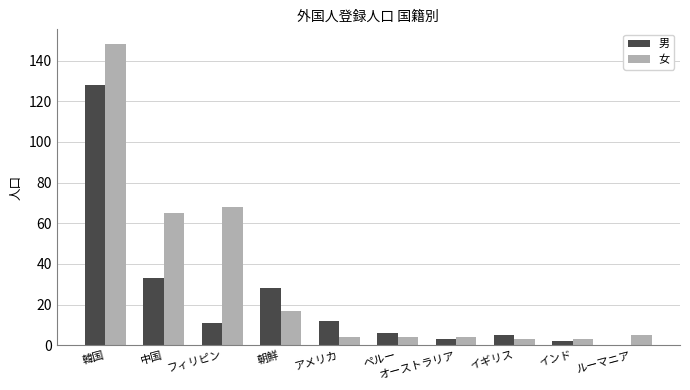

What is the maximum value shown in the chart?

148